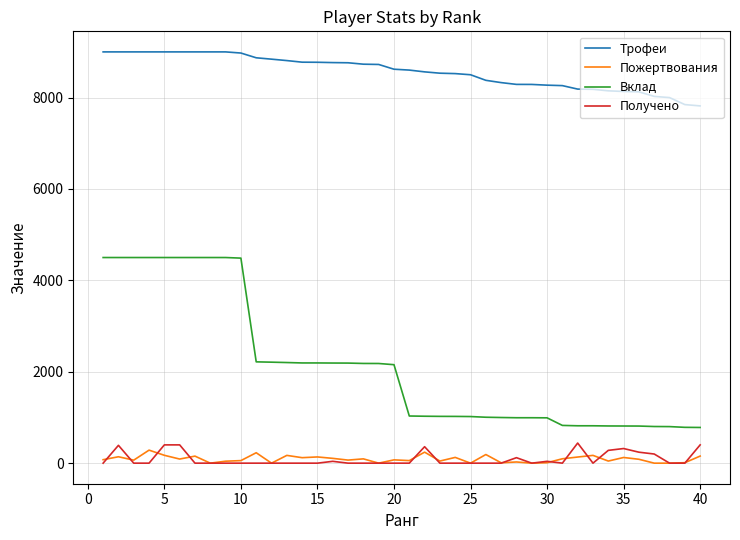

Which series has the widest spread of values?

Вклад